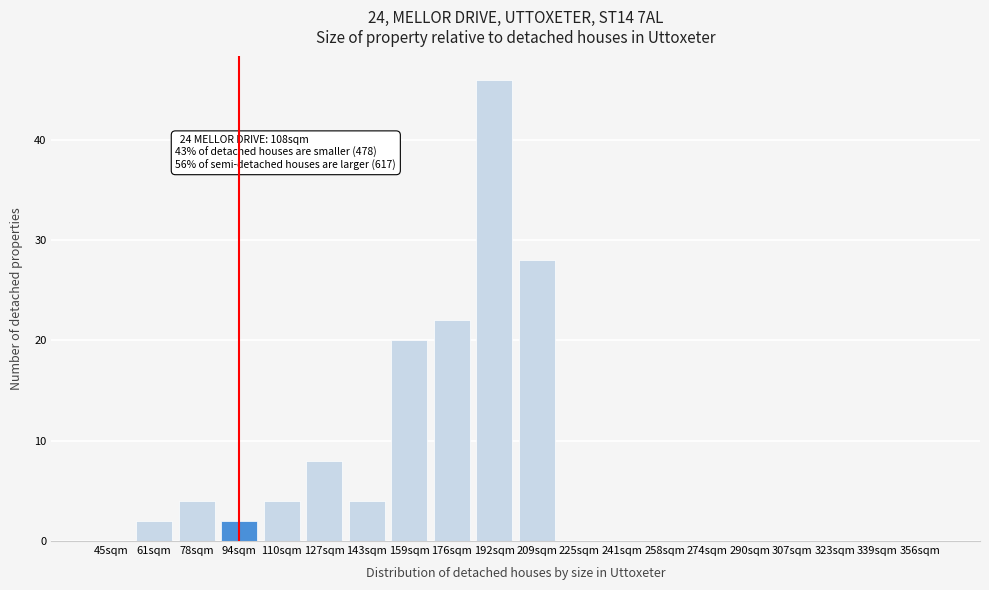

What is the sum of all values?

140